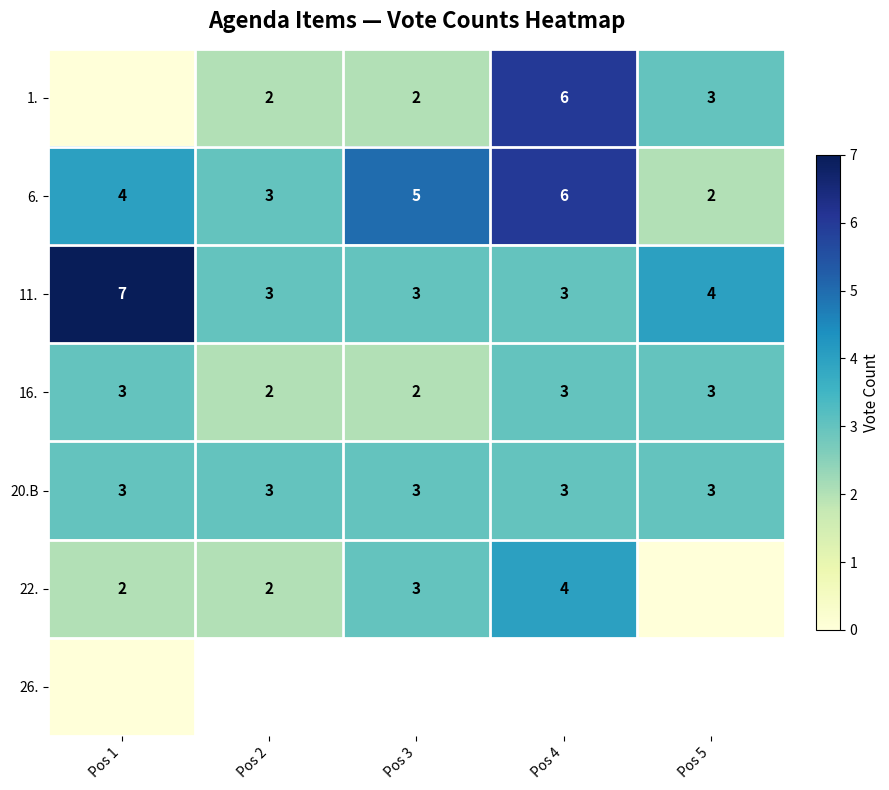

Which label corresponds to the smallest value in the chart?

Pos 1